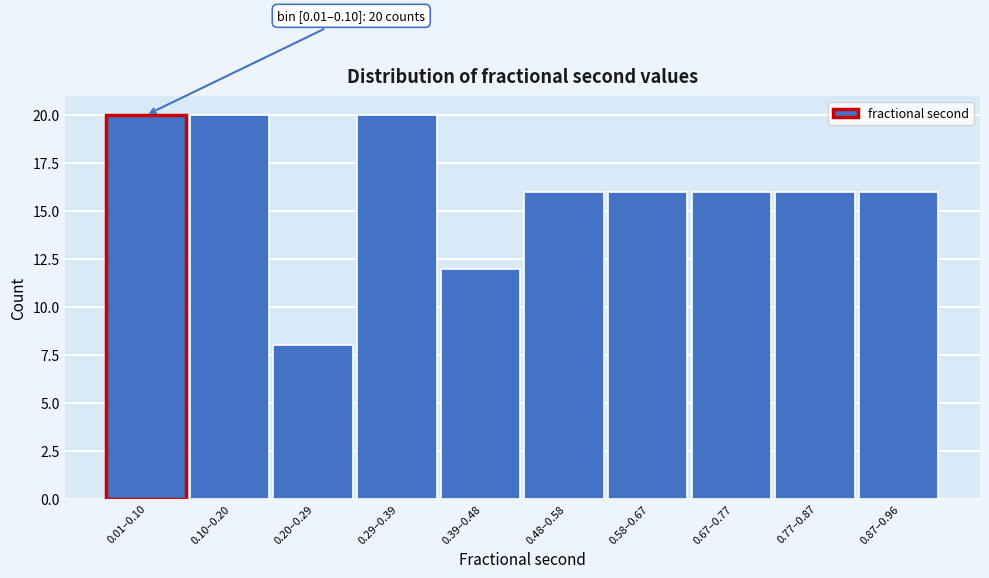

Reading left to right, transcribe all the data shown in this chart.

20	20	8	20	12	16	16	16	16	16